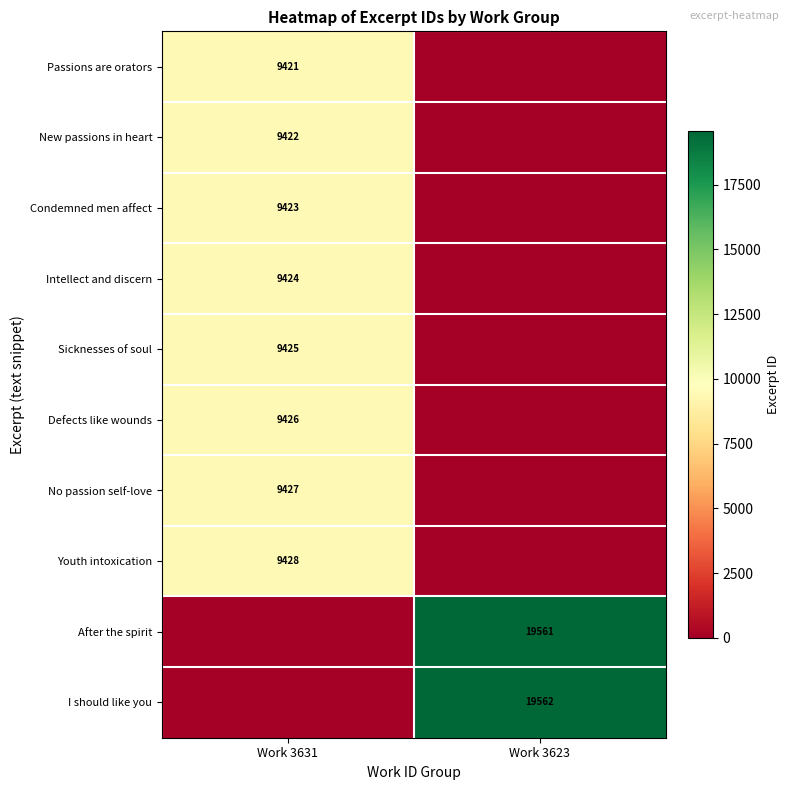

Is it true that Passions are orators equals 12602 at Work 3631?

False